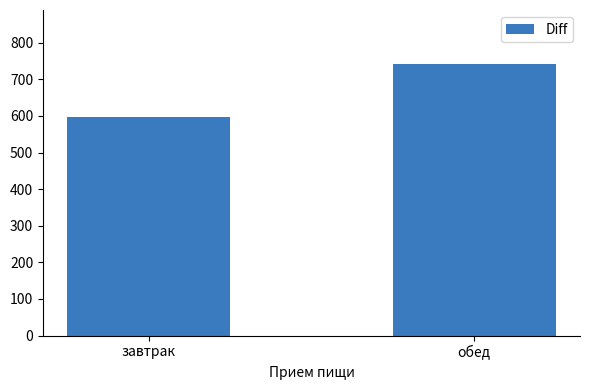

At which category does the chart reach its peak across all series?

обед